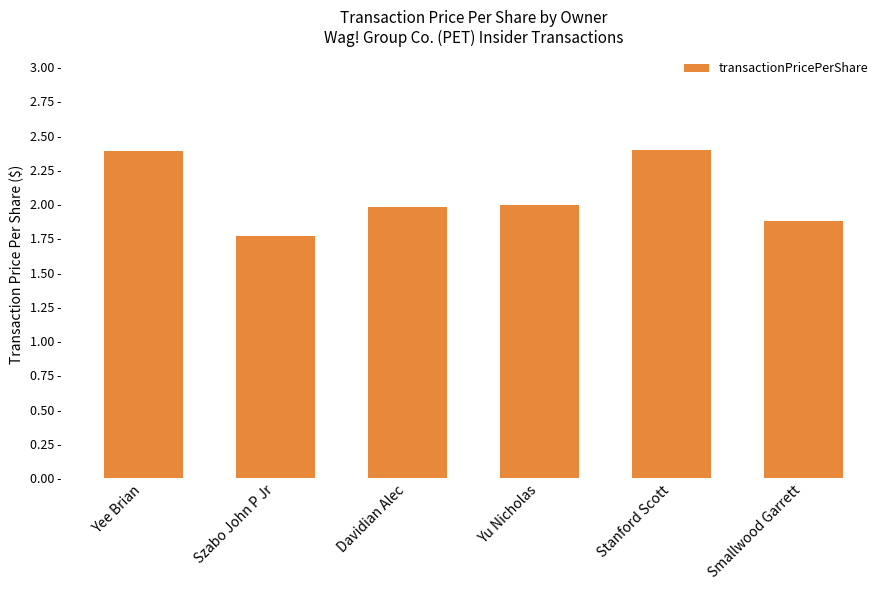

Are the bars horizontal?

No